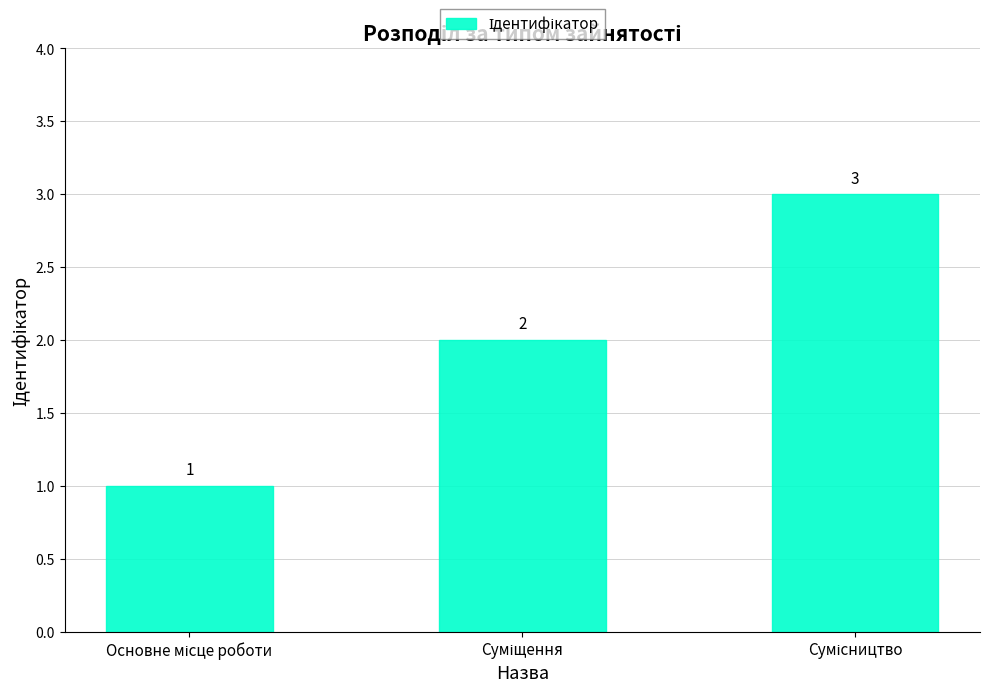

What is the minimum value shown in the chart?

1